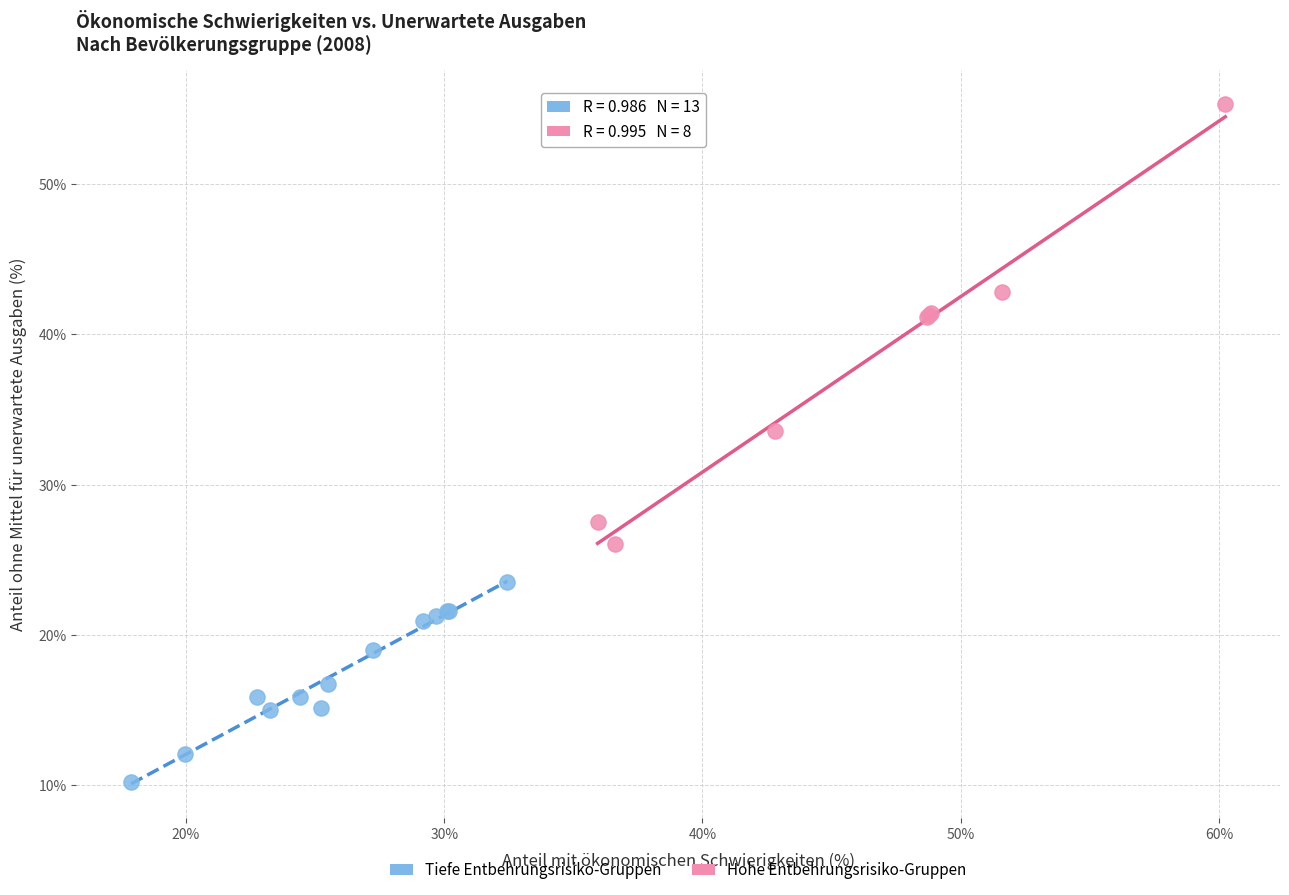

Which series has the widest spread of Y values?

Hohe Entbehrungsrisiko-Gruppen